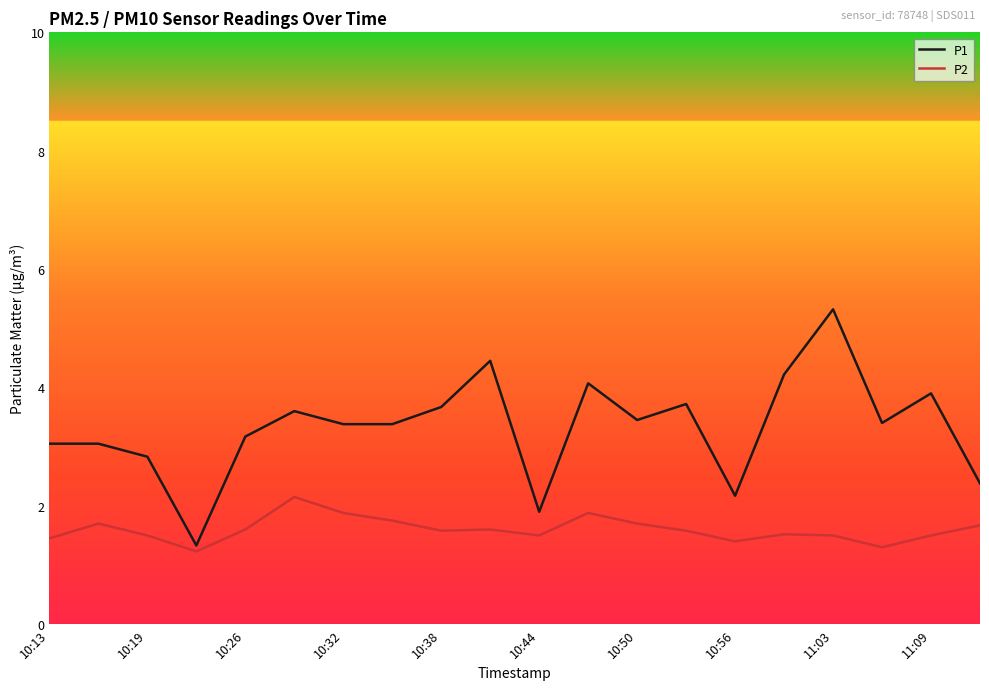

True or false: P2 and P1 cross at least once.

False